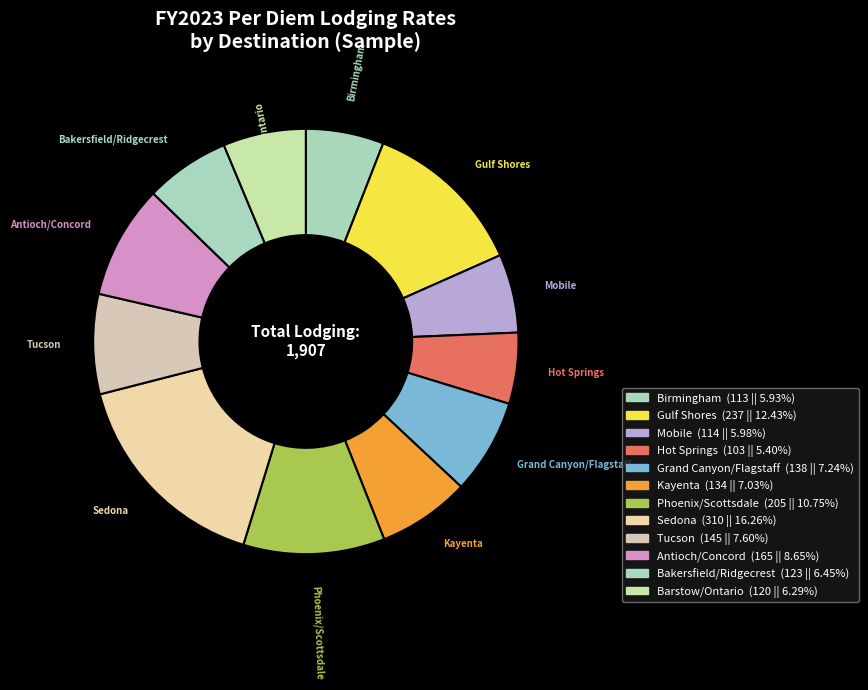

Combined, do Birmingham and Bakersfield/Ridgecrest account for over 50%?

No